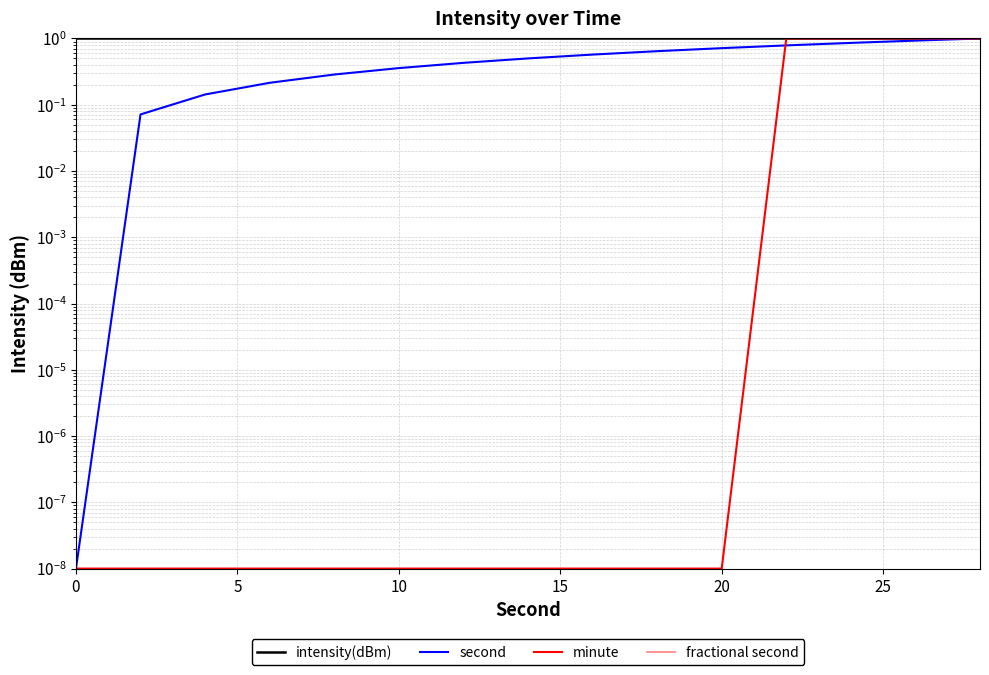

True or false: intensity(dBm) and fractional second intersect in this chart.

False